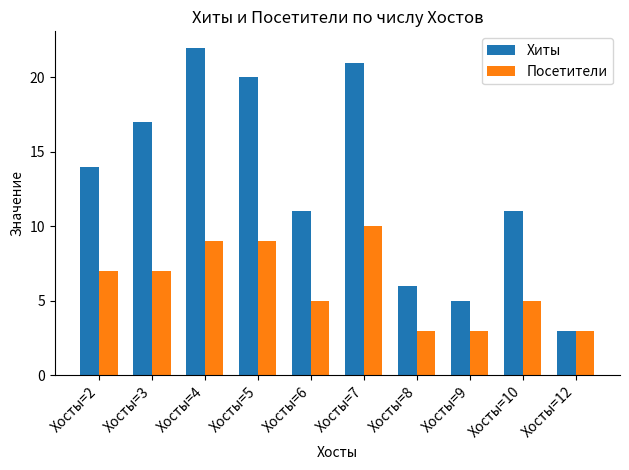

What is the spread (max minus min) of values at Хосты=9?

2